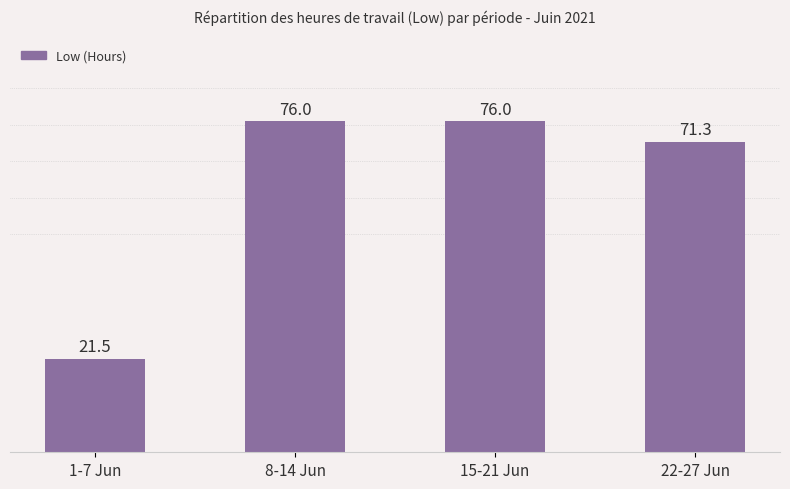

The chart shows a value of 71.3 at 22-27 Jun. True or false?

True